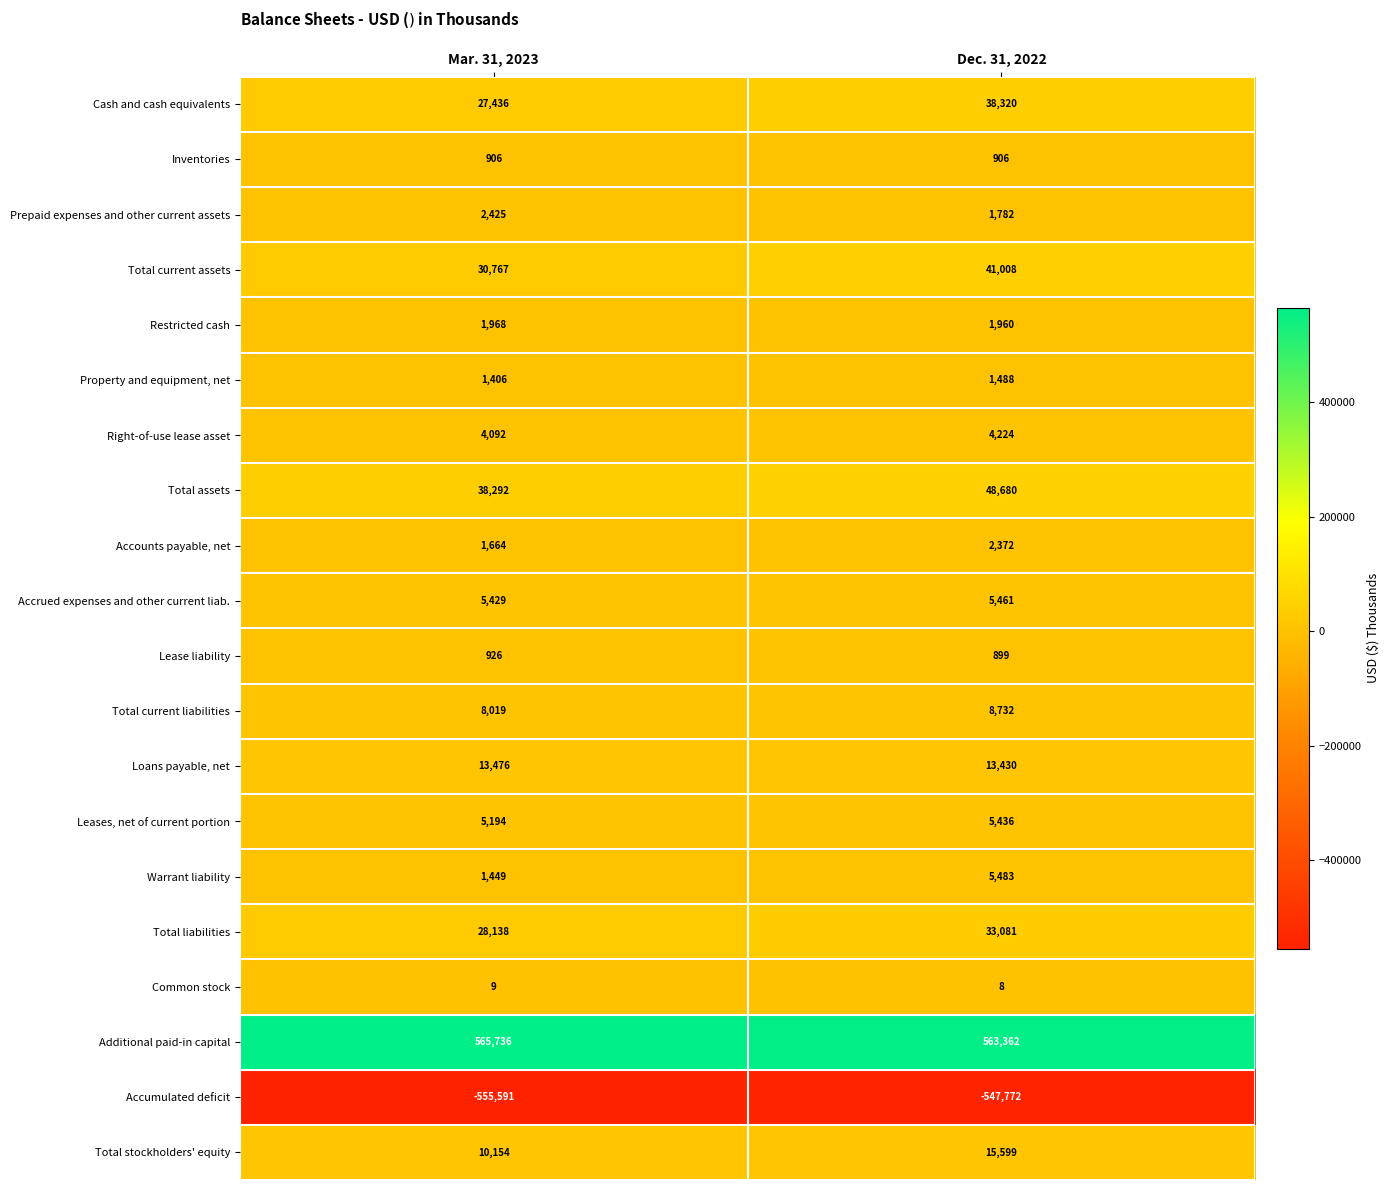

How many data points does each series have?

2